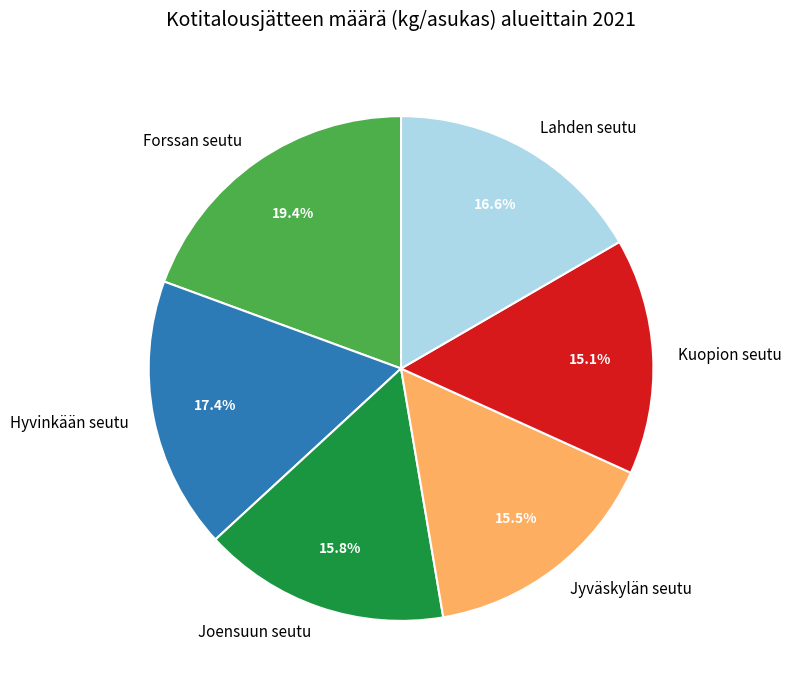

Which slice is the largest?

Forssan seutu